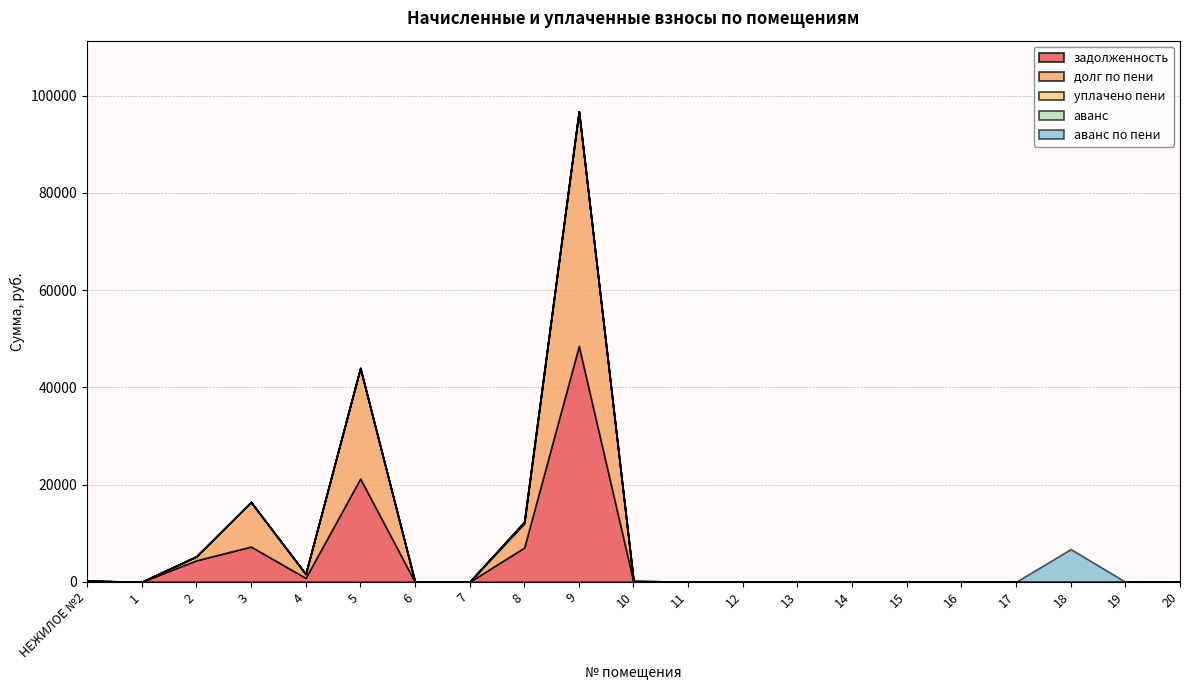

How many values in аванс are above zero?

1